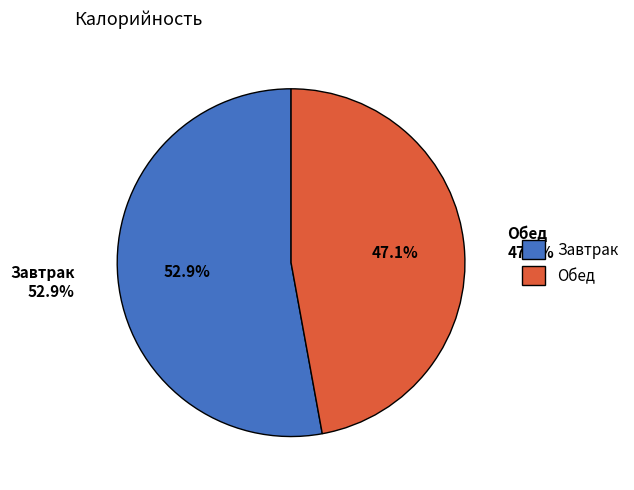

How many slices are in this pie chart?

2